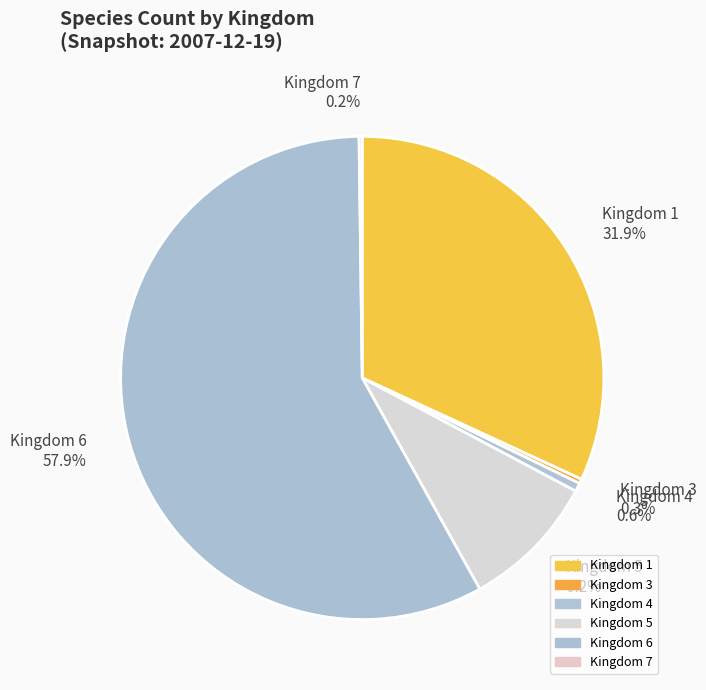

Which category has the biggest portion of the pie?

Kingdom 6 57.9%